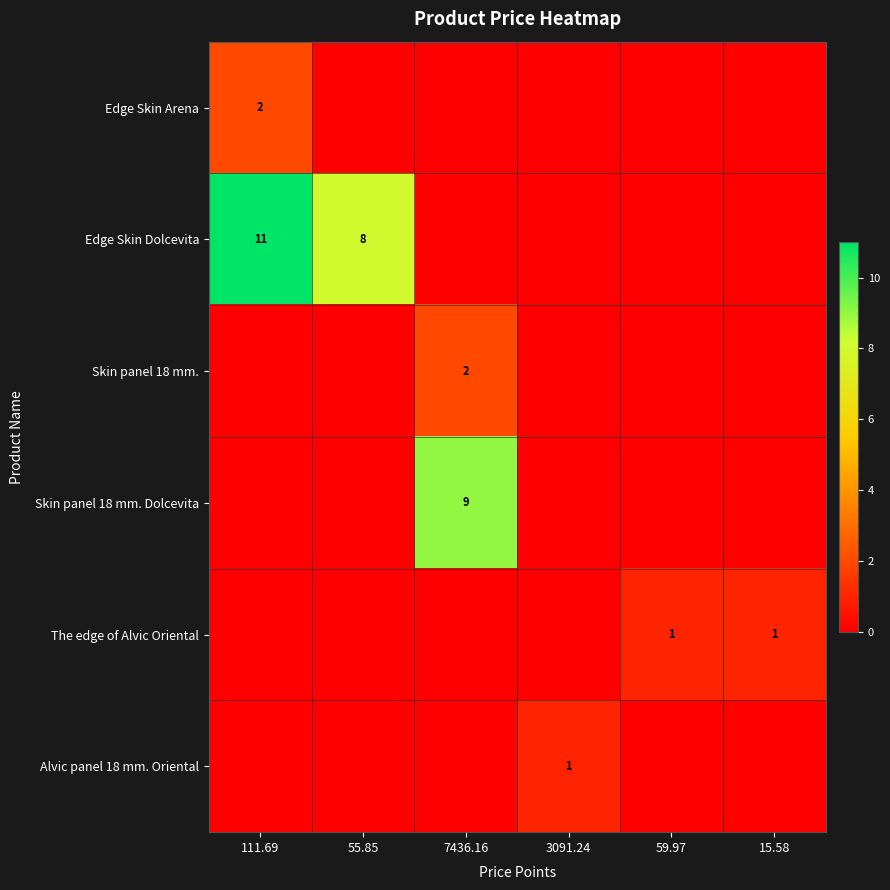

True or false: Skin panel 18 mm. has a value of 1 at 7436.16.

False